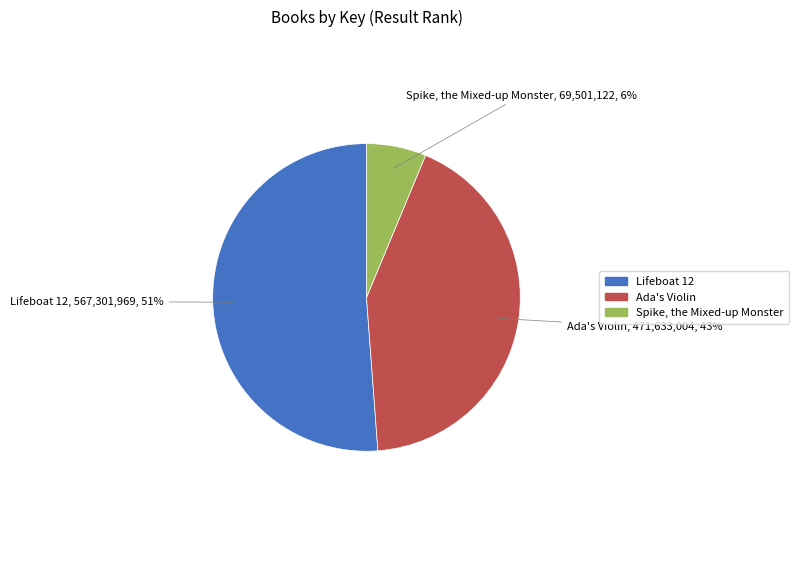

Approximately how many times larger is the value at Spike, the Mixed-up Monster compared to Lifeboat 12?

0.1